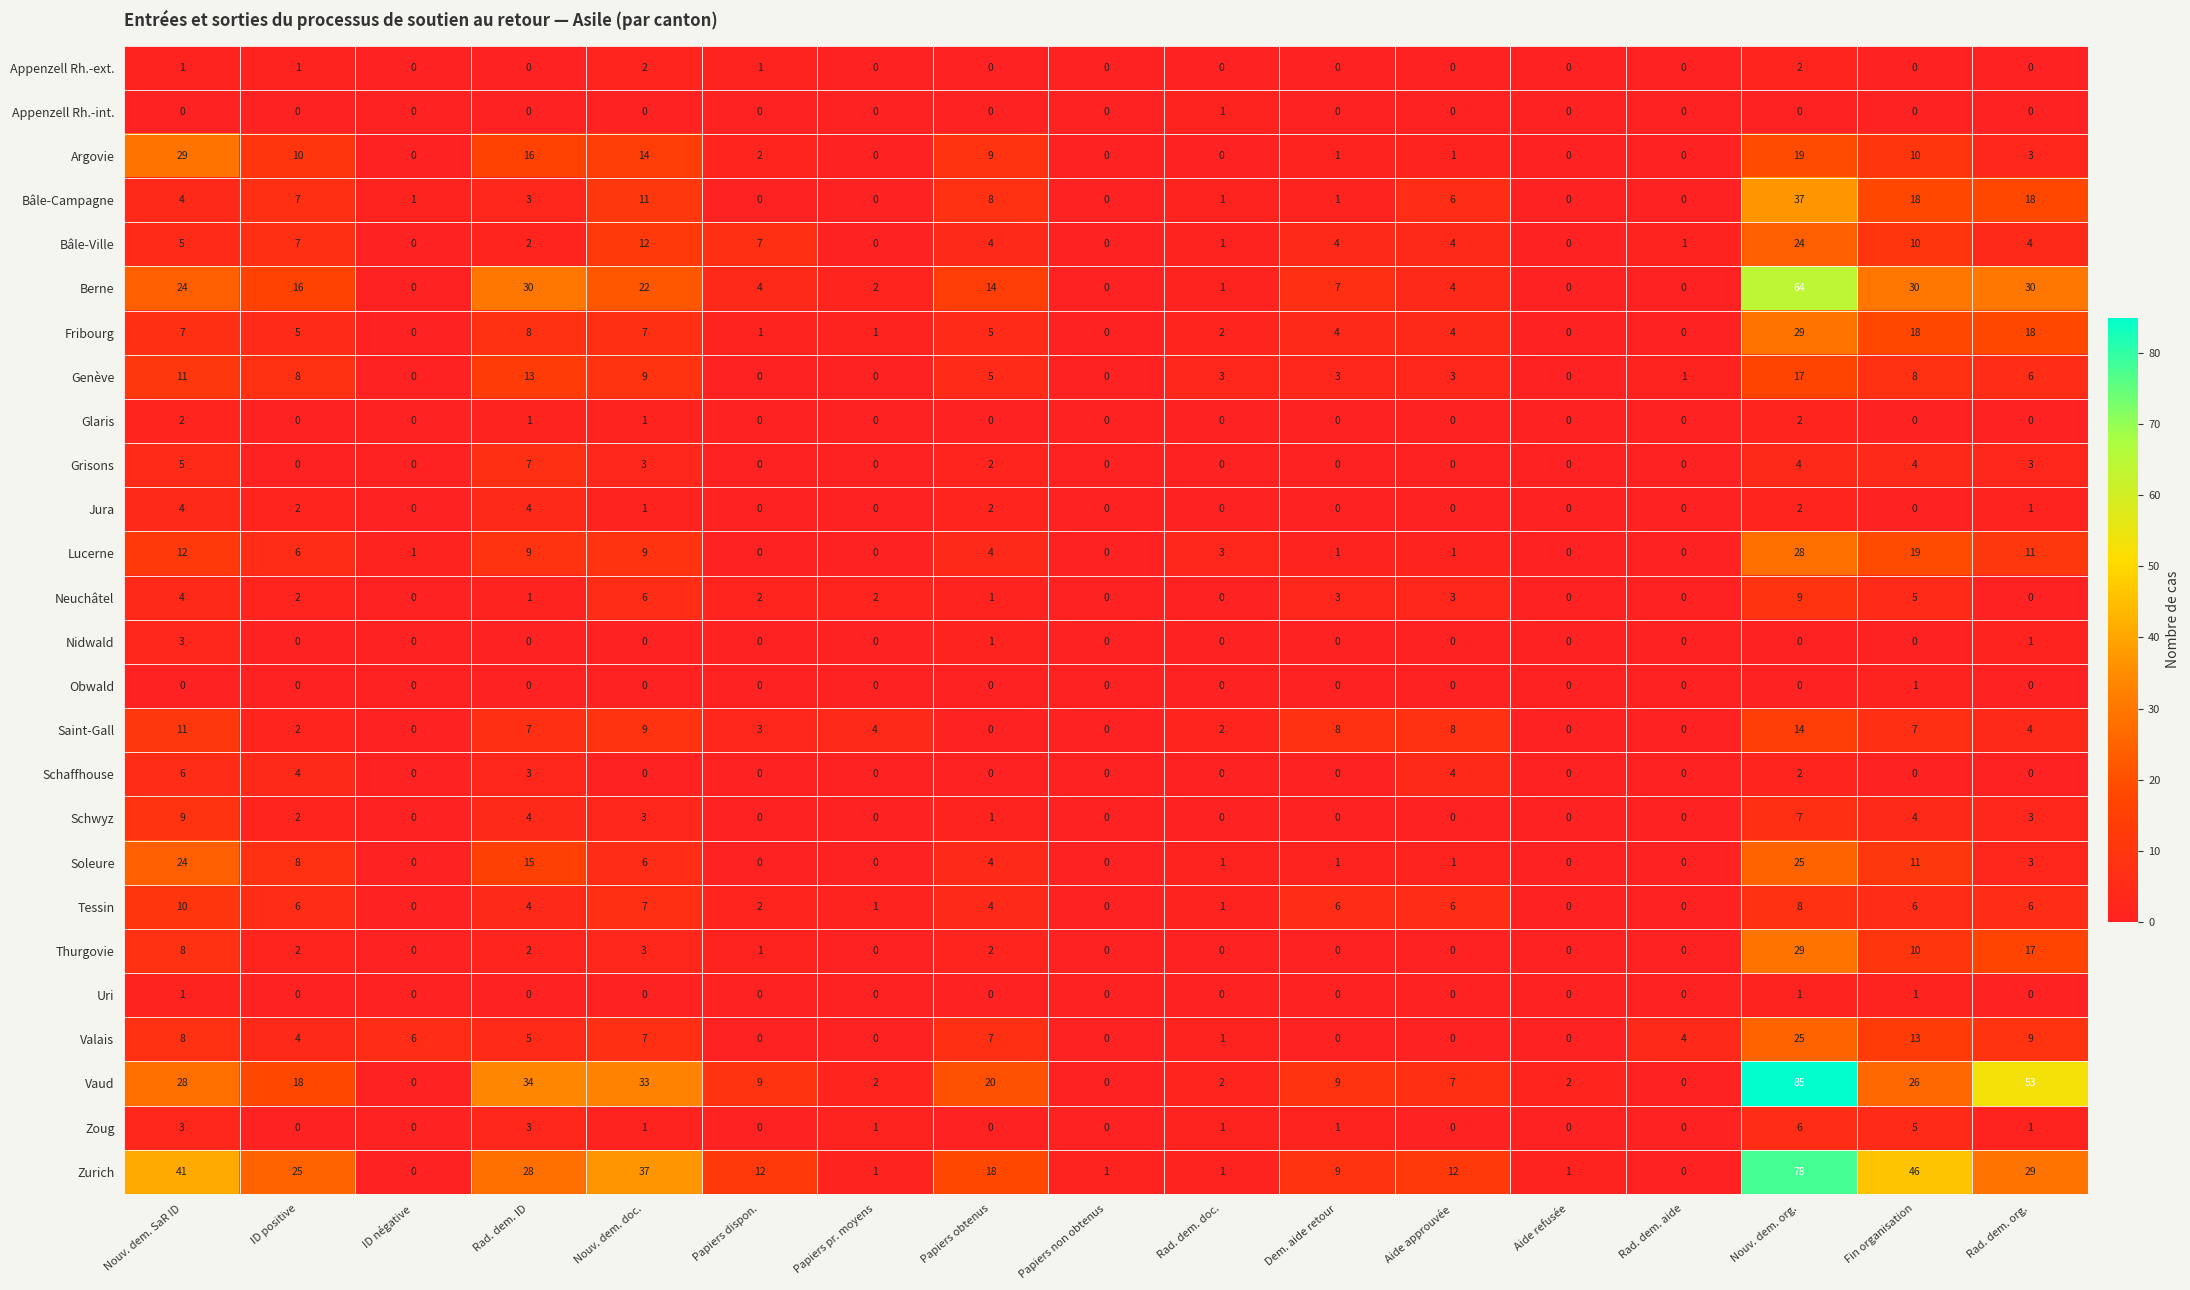

What is the greatest value displayed?

85